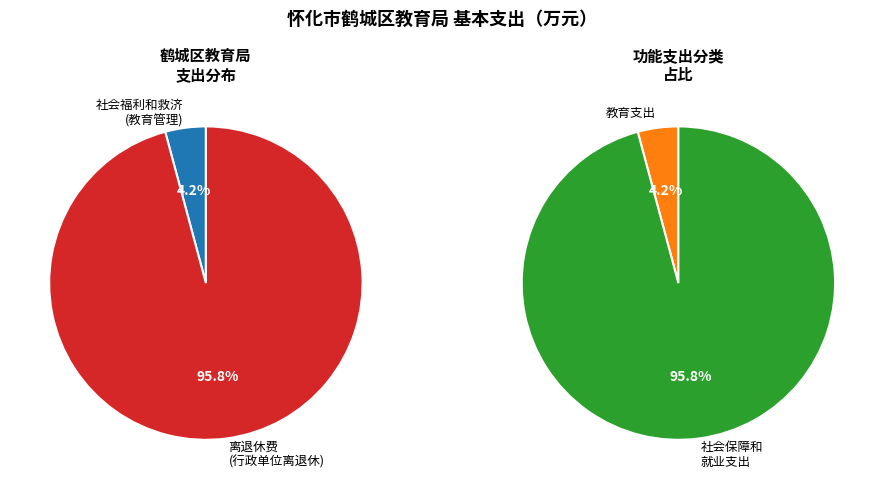

To the nearest percent, what is the average slice percentage?

50%